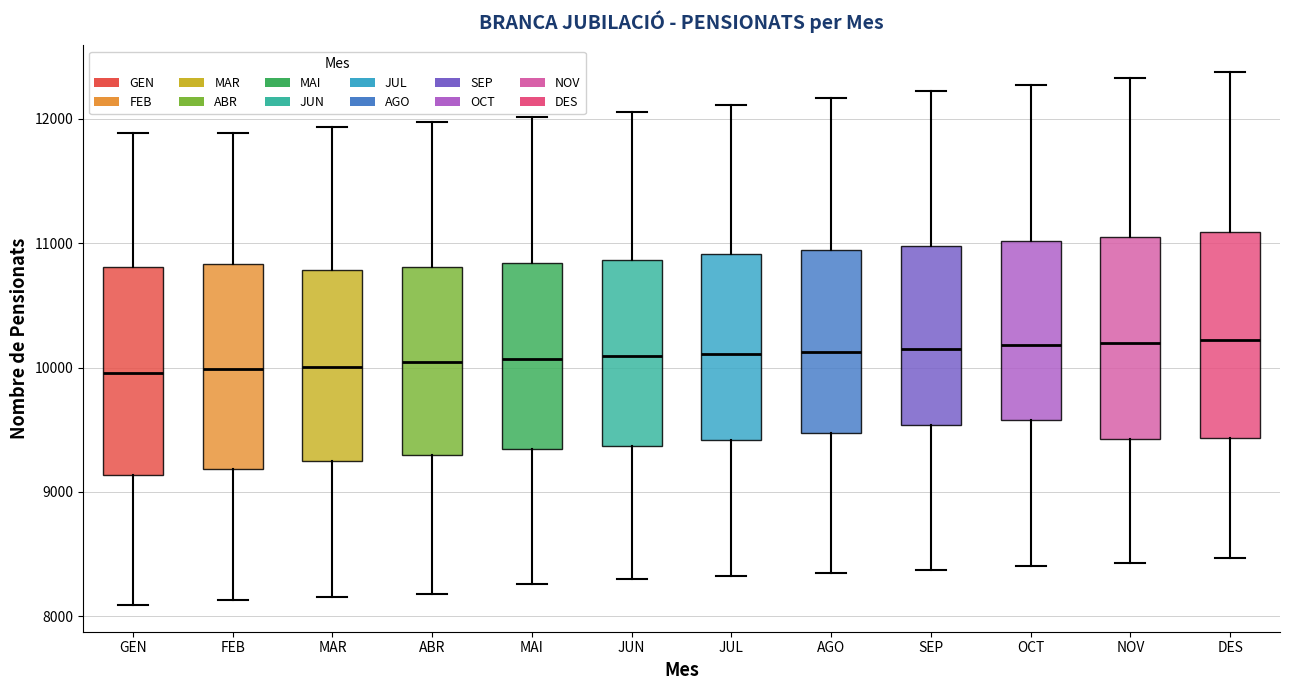

Reading left to right, transcribe this box plot: for each box, give where its median line is, the range the box spans, and where its two whiskers end, as read against the y-axis. The values are not printed on the chart, so give them approximately, as read against the axis.

GEN: median 10000, box 9100 to 10800, whiskers 8100 to 11900
FEB: median 10000, box 9200 to 10800, whiskers 8100 to 11900
MAR: median 10000, box 9200 to 10800, whiskers 8200 to 11900
ABR: median 10000, box 9300 to 10800, whiskers 8200 to 12000
MAI: median 10100, box 9300 to 10800, whiskers 8300 to 12000
JUN: median 10100, box 9400 to 10900, whiskers 8300 to 12100
JUL: median 10100, box 9400 to 10900, whiskers 8300 to 12100
AGO: median 10100, box 9500 to 10900, whiskers 8300 to 12200
SEP: median 10200, box 9500 to 11000, whiskers 8400 to 12200
OCT: median 10200, box 9600 to 11000, whiskers 8400 to 12300
NOV: median 10200, box 9400 to 11000, whiskers 8400 to 12300
DES: median 10200, box 9400 to 11100, whiskers 8500 to 12400